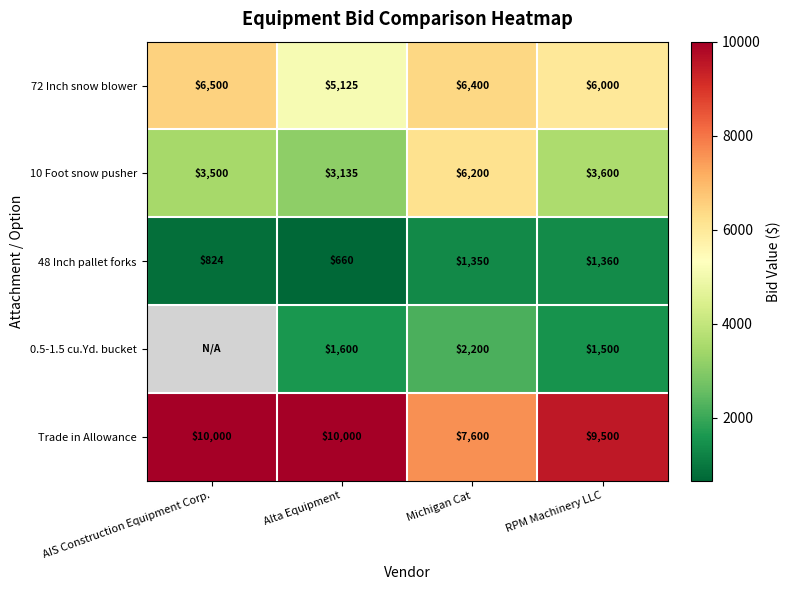

At which label does 72 Inch snow blower first exceed 6400?

AIS Construction Equipment Corp.